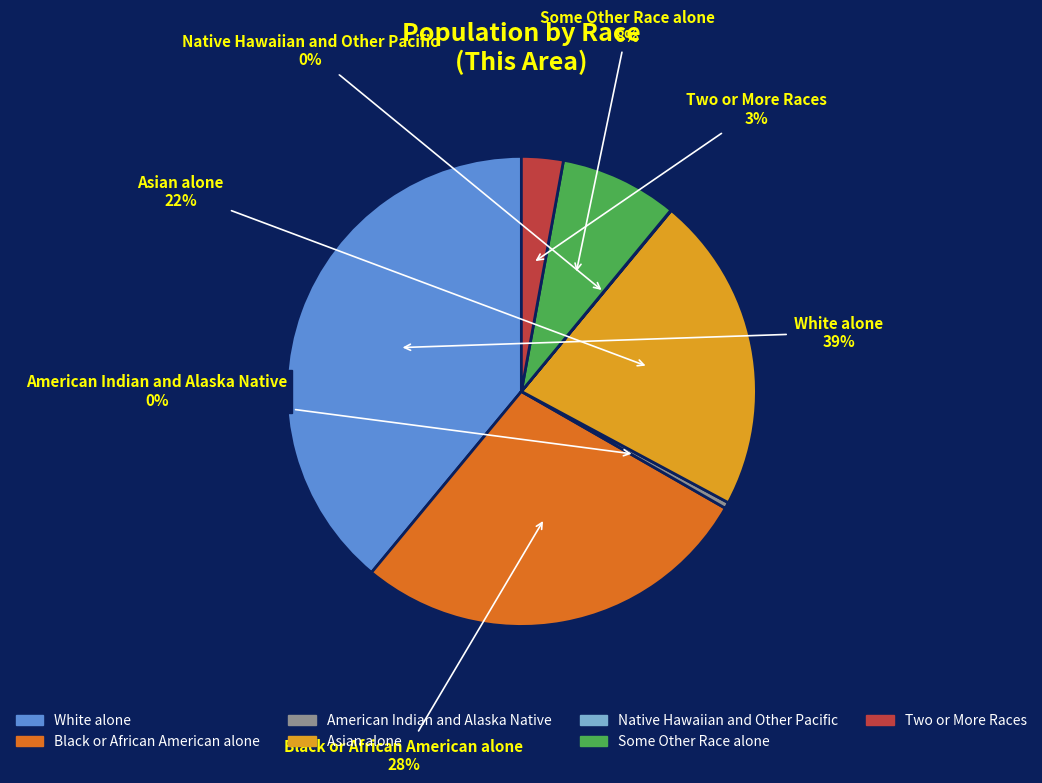

Do Black or African American alone and Some Other Race alone together represent more than half of the pie?

No